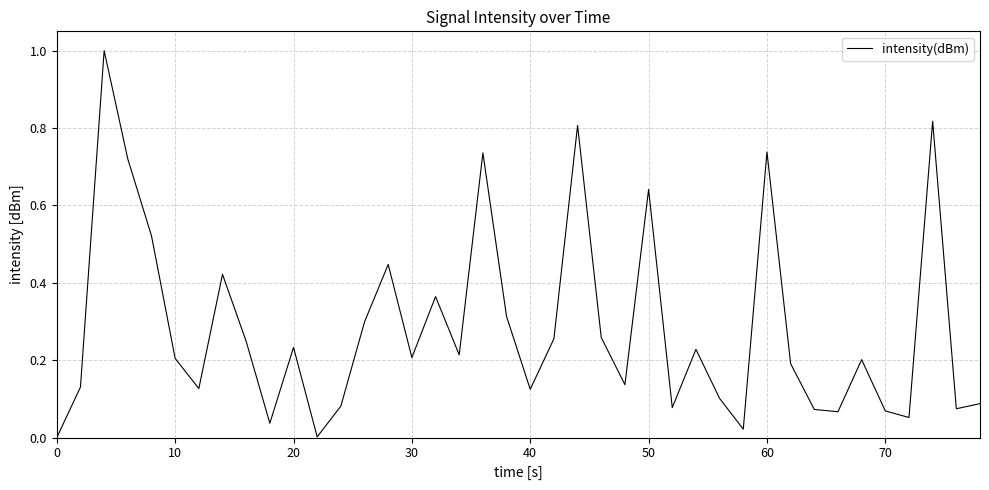

What is the difference between the maximum and minimum values?

1.0